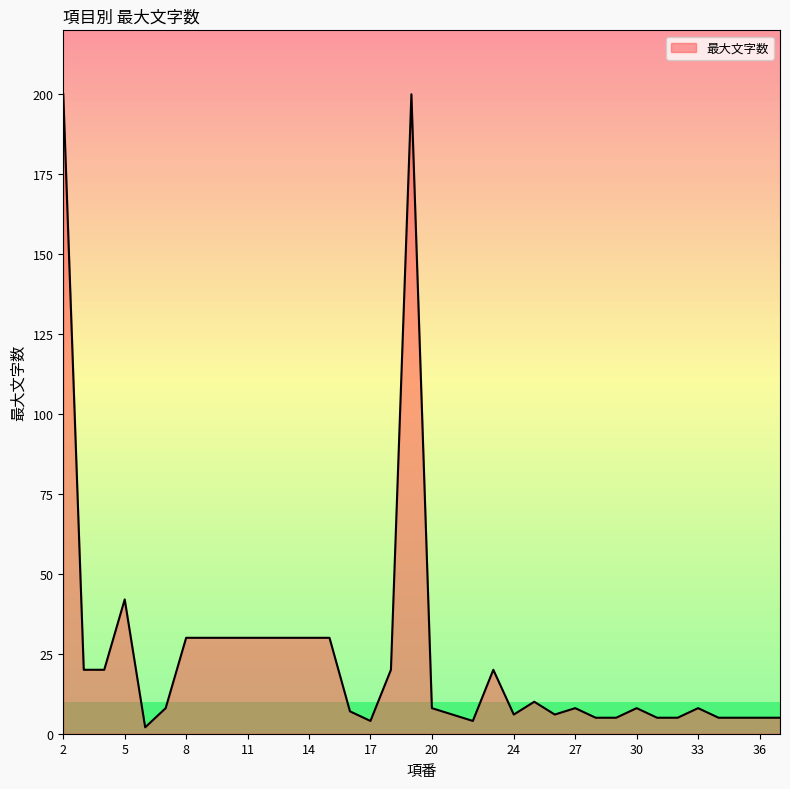

What is the maximum value shown in the chart?

200